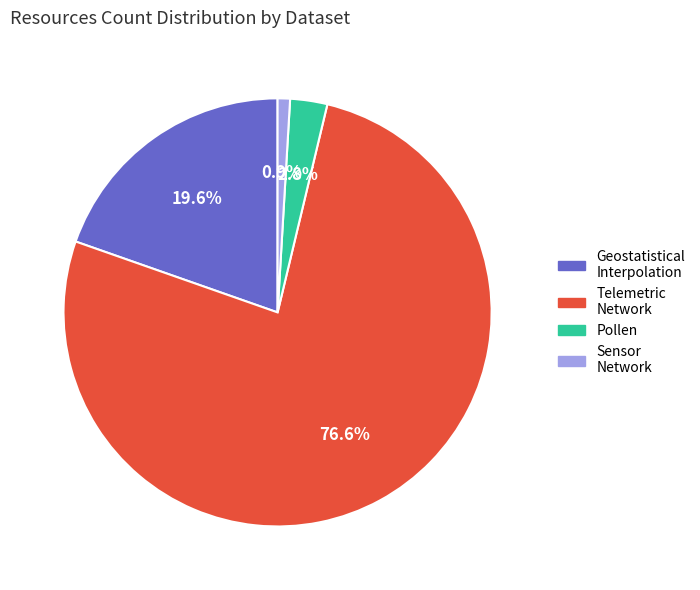

Between Telemetric Network and Geostatistical Interpolation, which is larger?

Telemetric Network